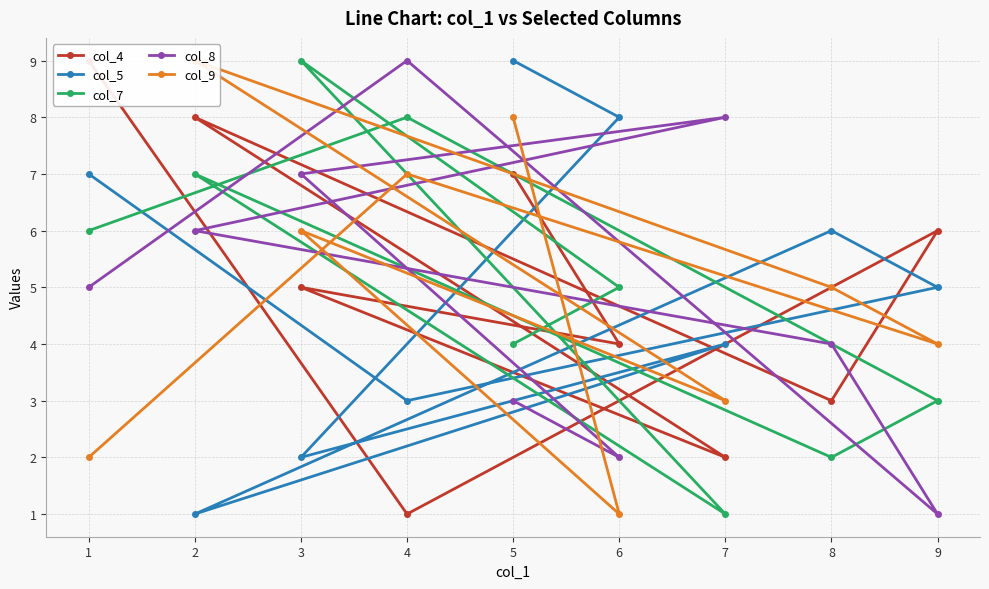

How many lines are shown in the chart?

5